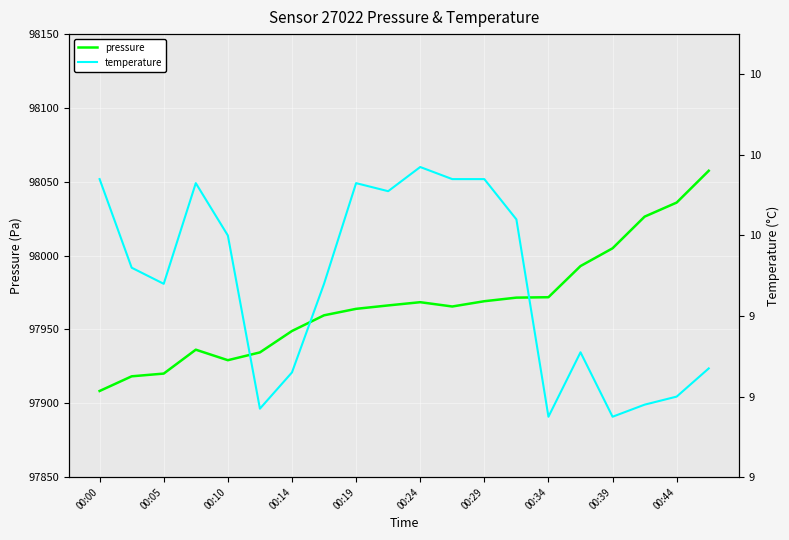

What is the value of the pressure point at the 8th from the left?

97959.6